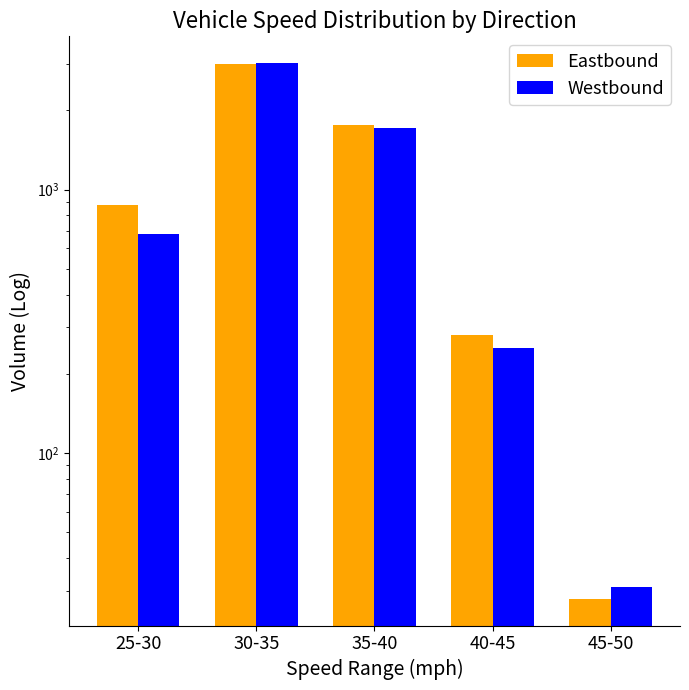

How many bars are there in each group?

2